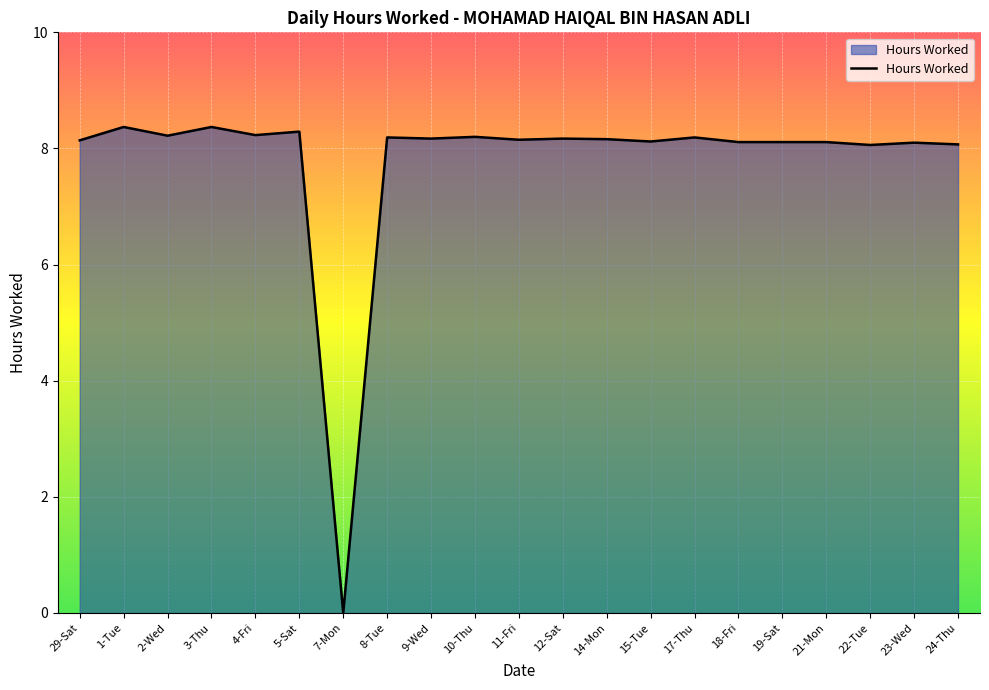

What position from the left is 4-Fri?

5